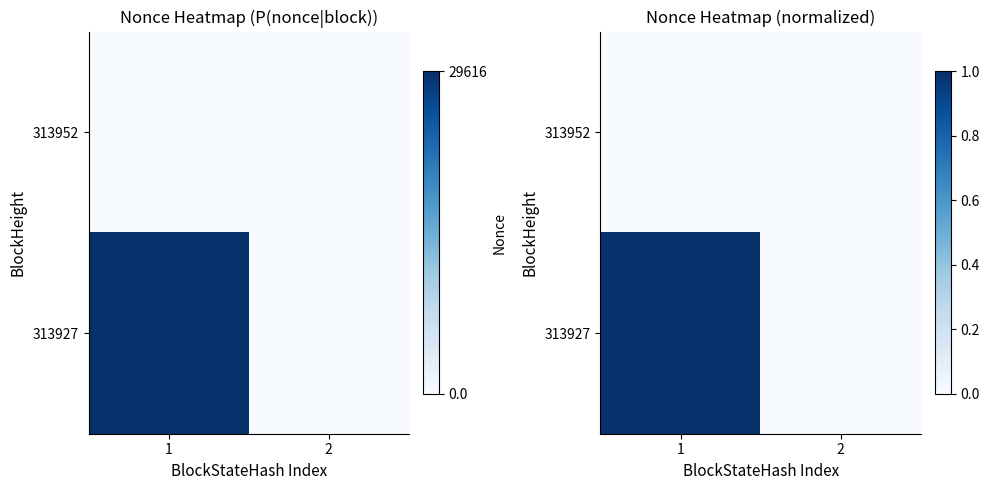

How many distinct data groups are displayed?

2